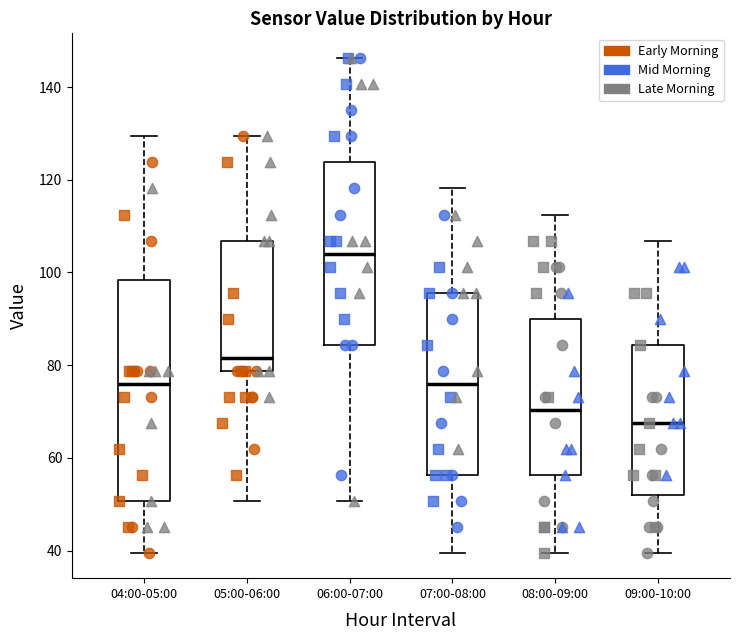

Where is the upper edge of the box for 08:00-09:00 on the y-axis? The values are not printed on the chart, so give them approximately, as read against the axis.

90